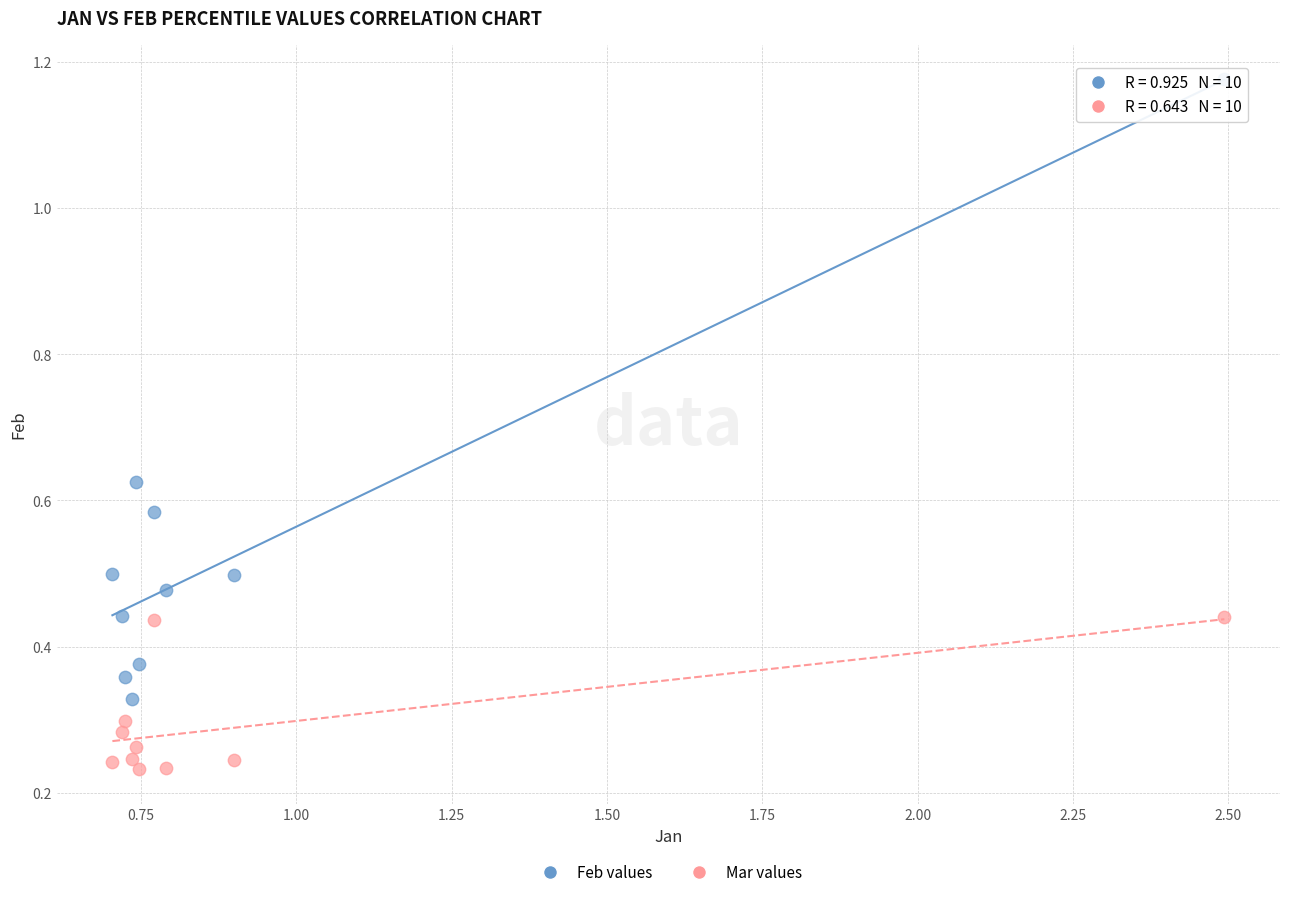

Which series contains the highest Y value?

Feb values